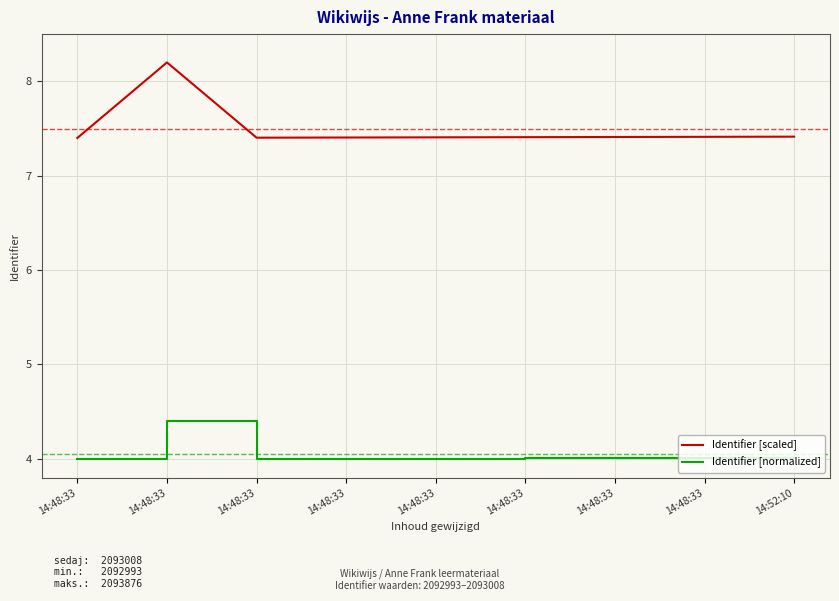

The Identifier [scaled] series shows 7.4 at 14:48:33. True or false?

True